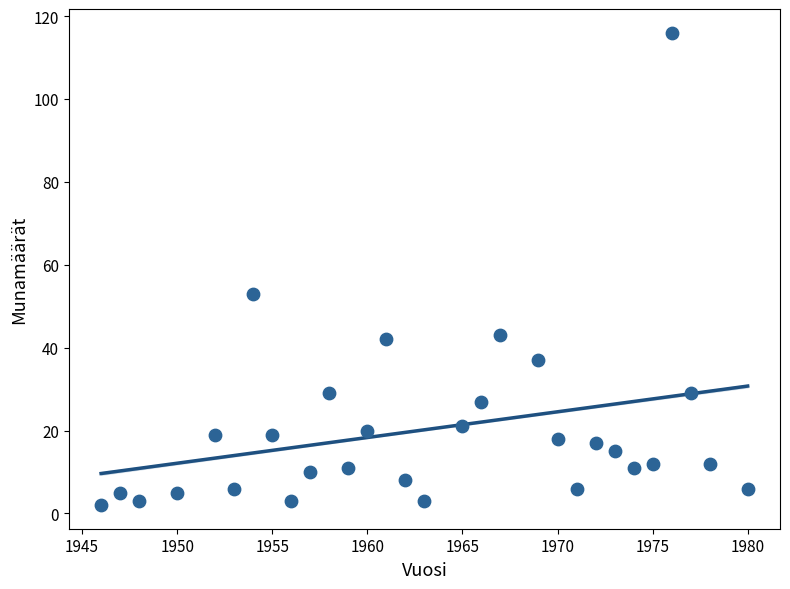

What is the range of X values (max minus min)?

34